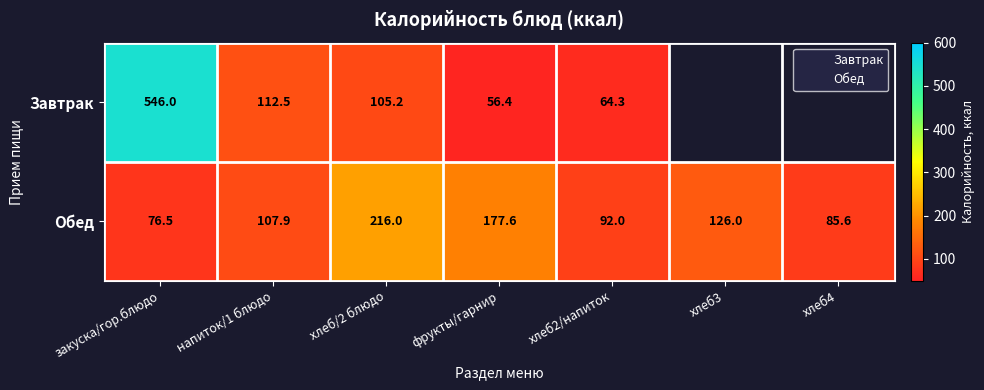

At which label does Завтрак reach its peak?

закуска/гор.блюдо